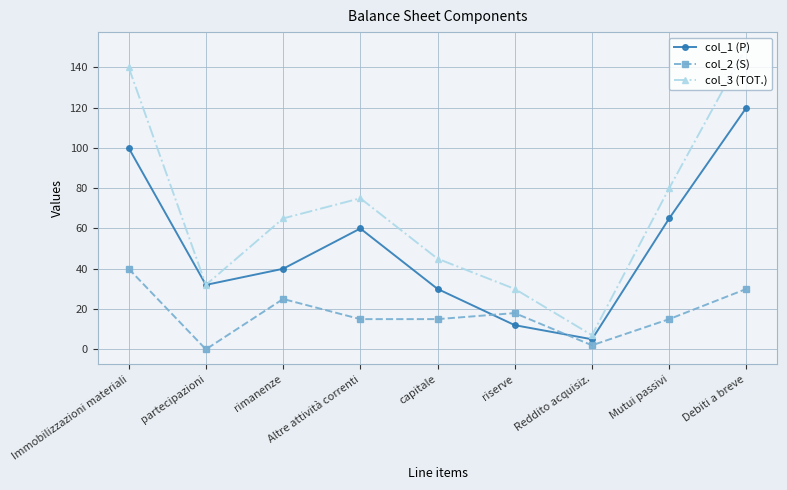

What is the difference between the maximum and second lowest values in the col_1 (P) series?

108